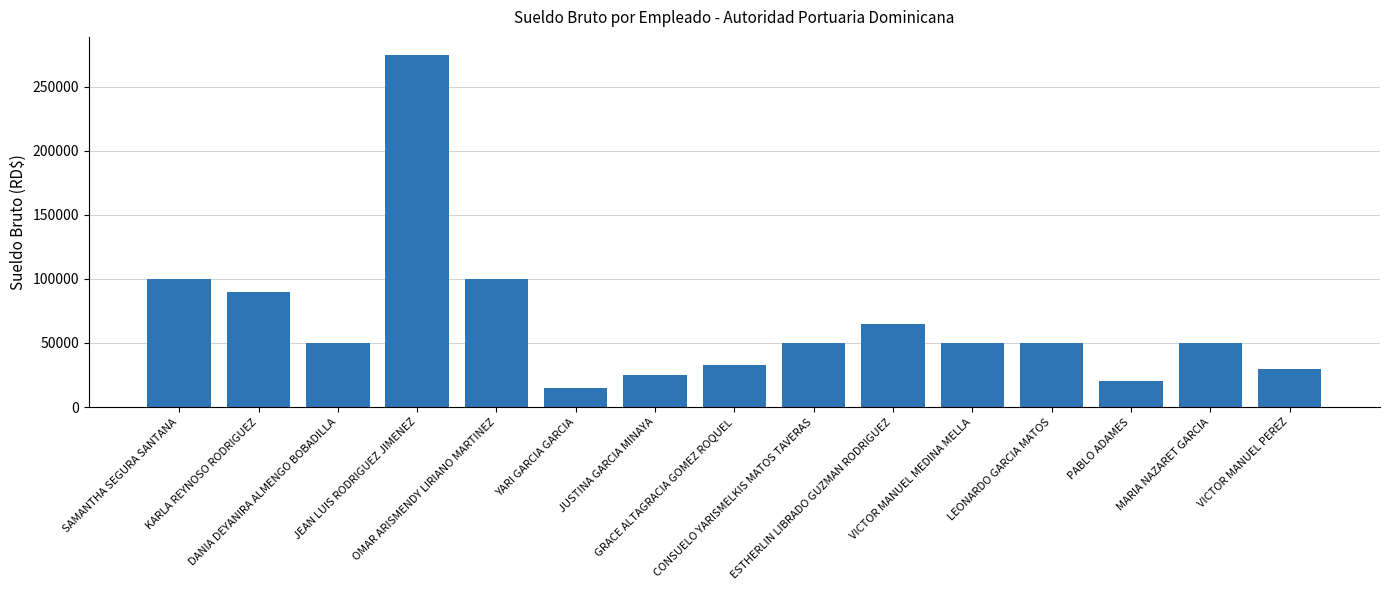

What is the minimum value shown in the chart?

15000